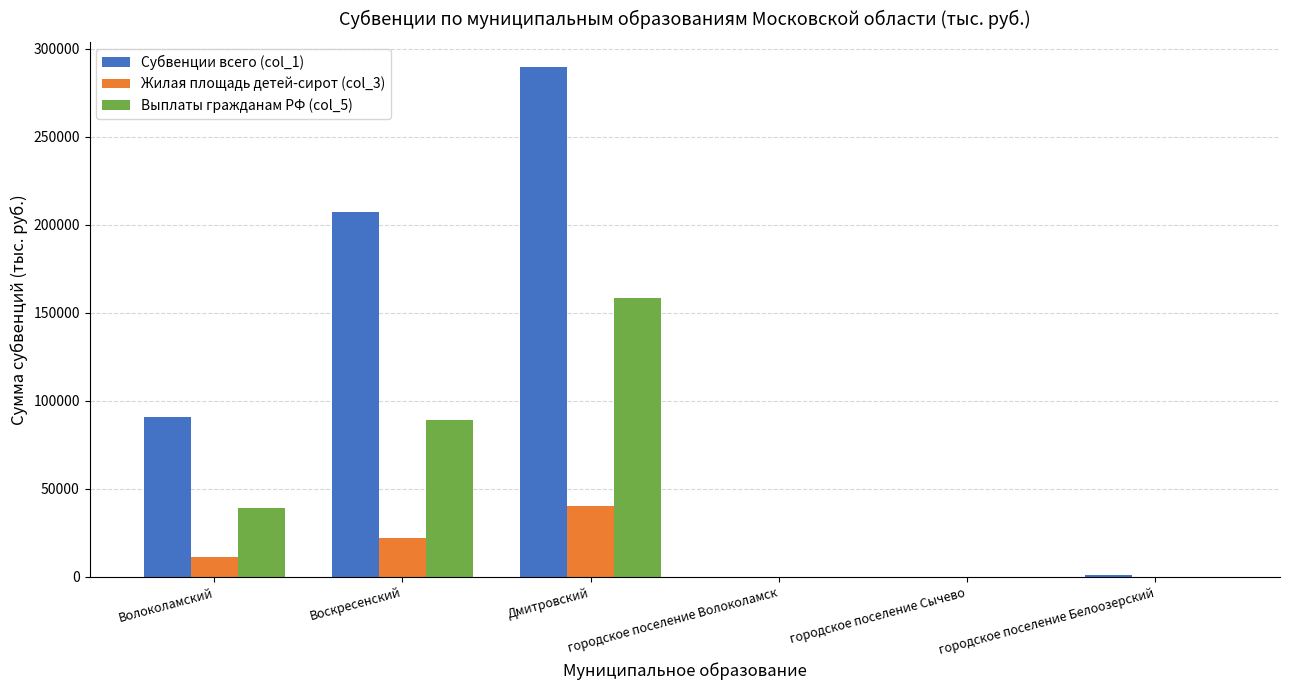

The value of Субвенции всего (col_1) at городское поселение Волоколамск is -90212. True or false?

False